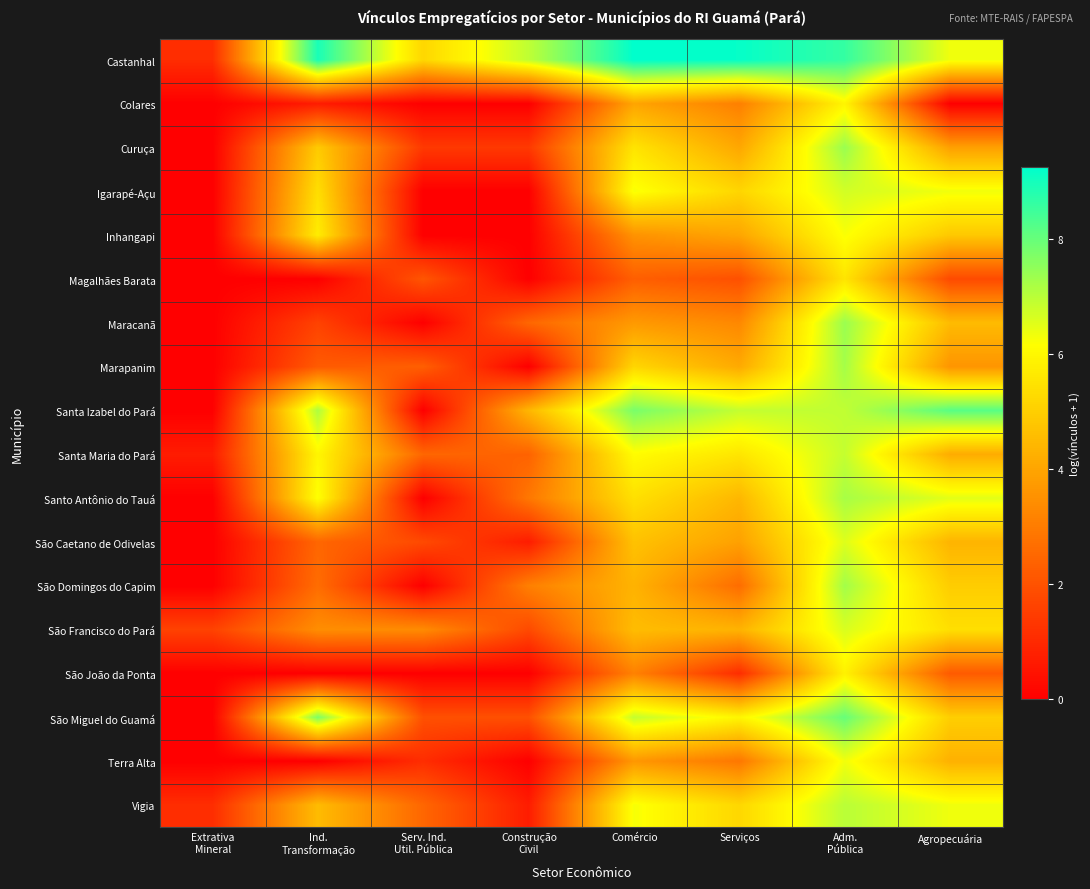

Which series has the largest total across all categories?

Castanhal